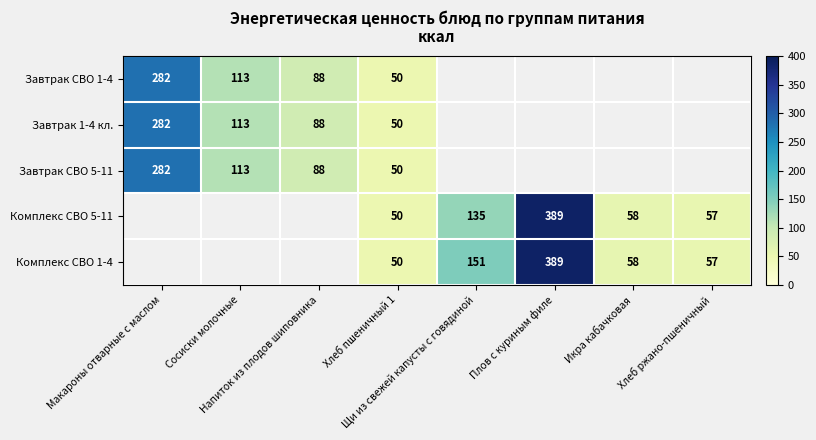

Which series changed the most between Щи из свежей капусты с говядиной and Икра кабачковая?

Комплекс СВО 1-4